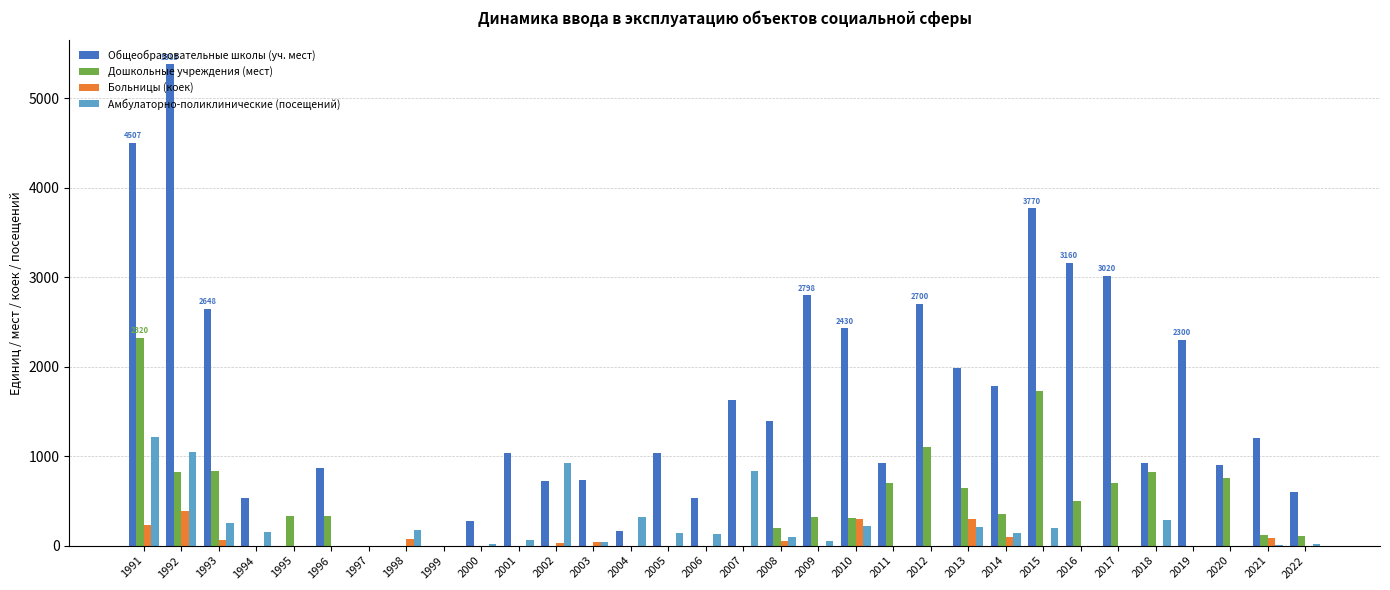

How many data points does each series have?

32